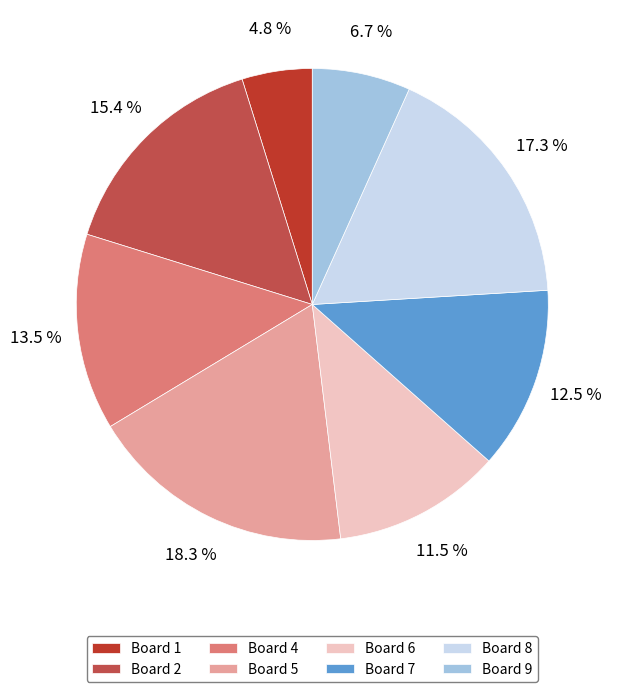

Is Board 8 the majority of the pie?

No